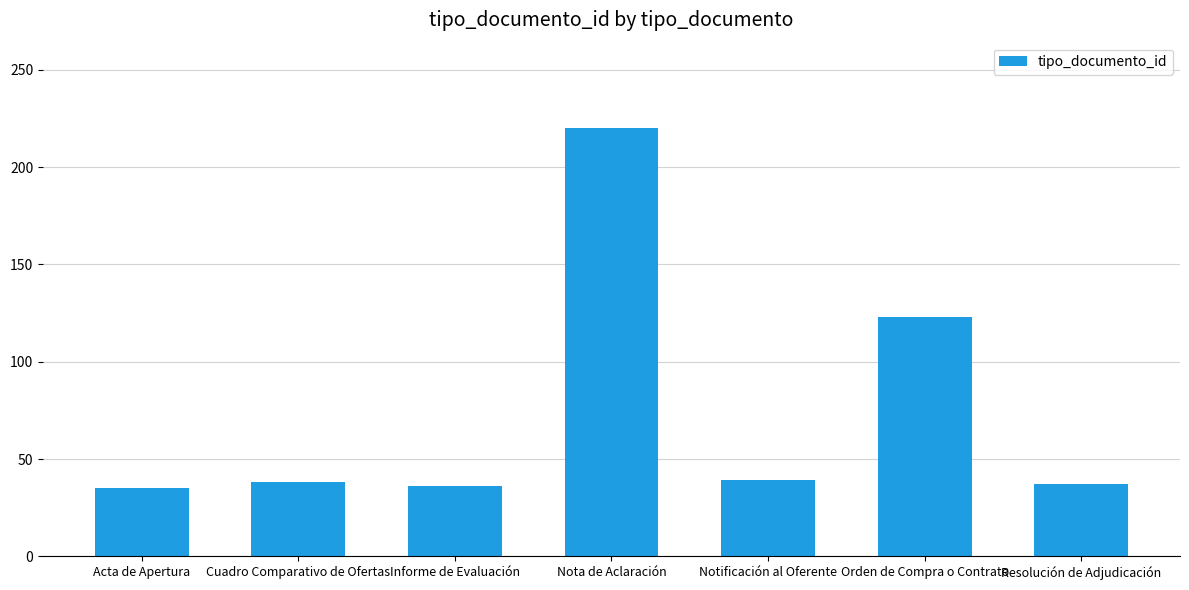

Which label corresponds to the largest value in the chart?

Nota de Aclaración